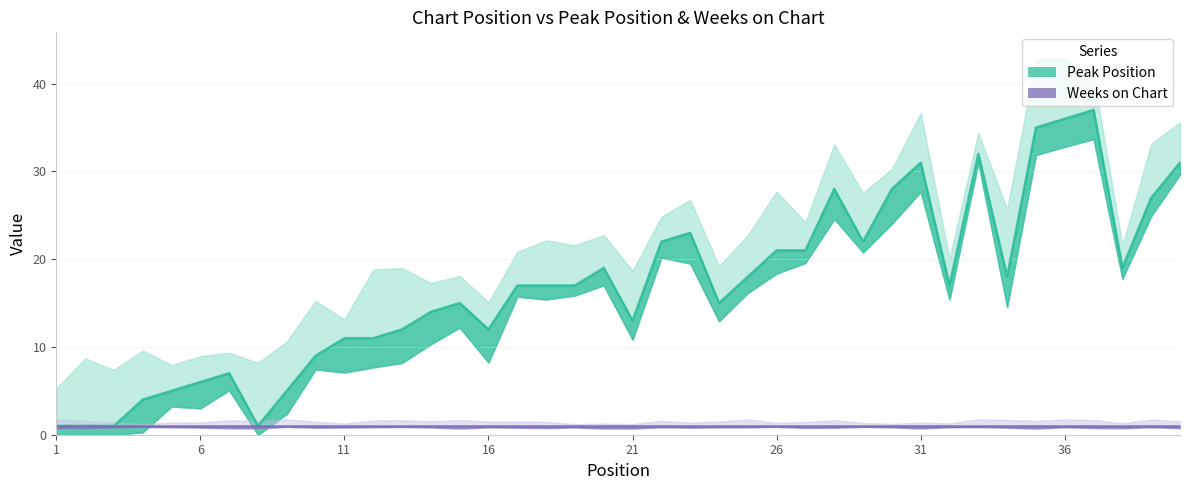

List the series in order of their overall mean, lowest first.

Weeks on Chart, Peak Position